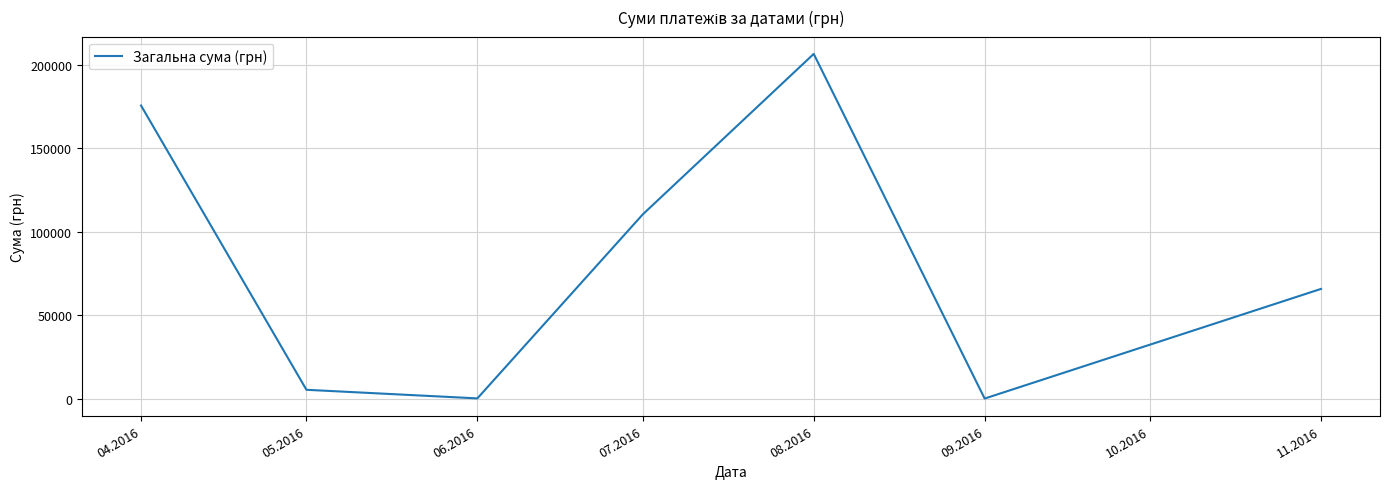

What is the difference between the second highest and second lowest values?

175525.7